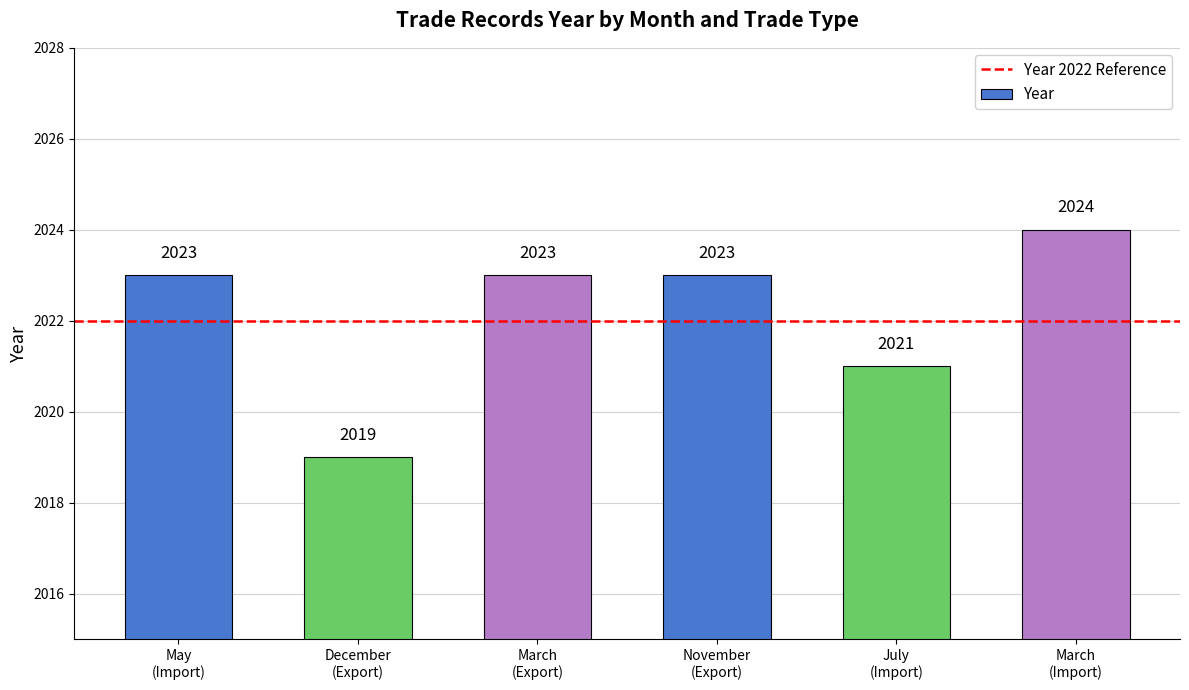

What is the label of the 4th bar from the right?

March
(Export)